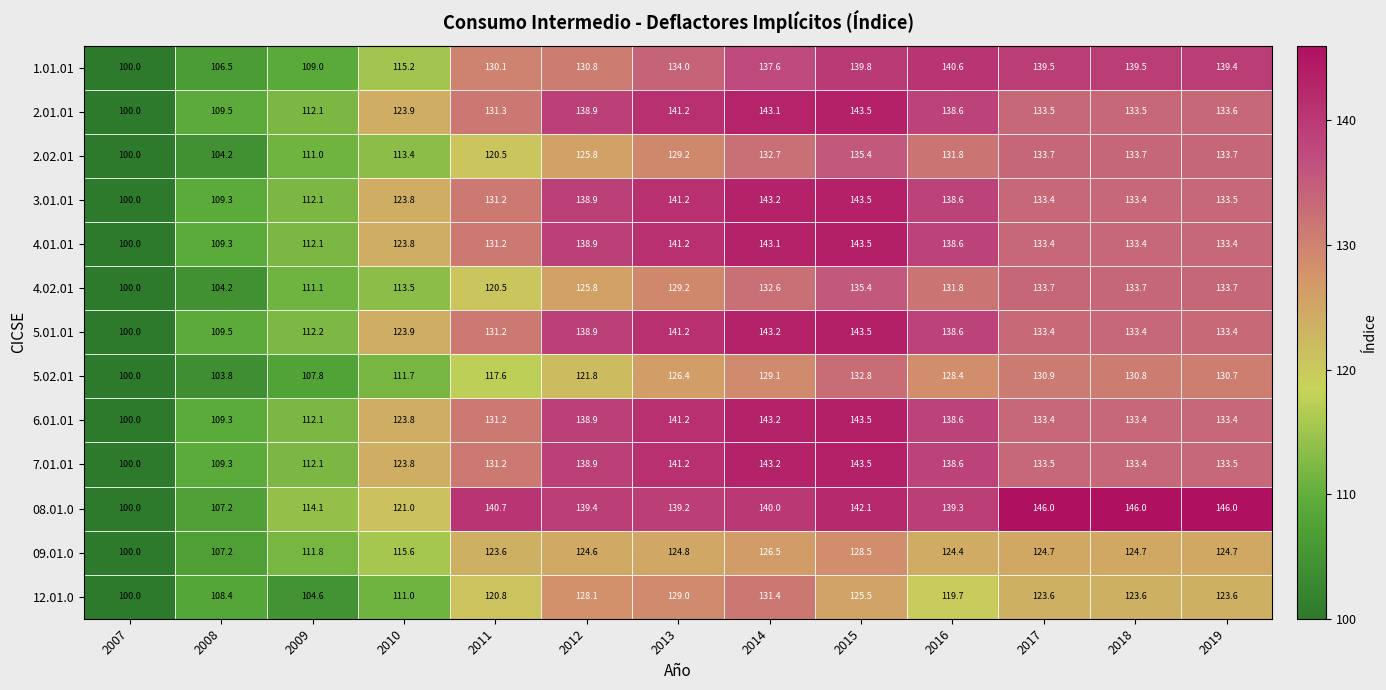

Which category has the lowest value in the 09.01.0 series?

2007